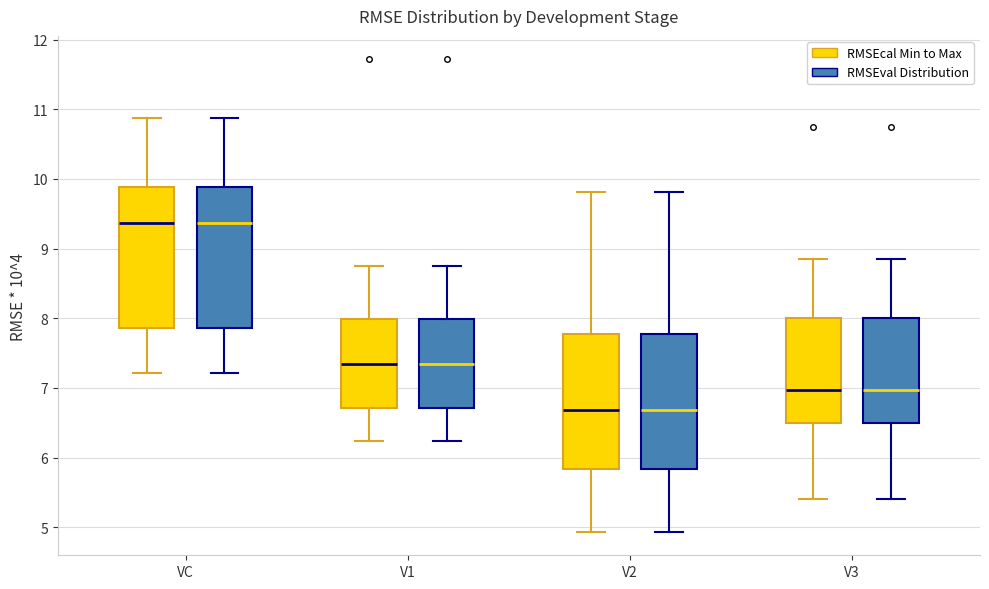

Reading left to right, read every box against the y-axis: the position of its median line, the range the box covers, and the ends of its whiskers. The values are not printed on the chart, so give them approximately, as read against the axis.

VC (RMSEcal Min to Max): median 9.4, box 7.9 to 9.9, whiskers 7.2 to 10.9
VC (RMSEval Distribution): median 9.4, box 7.9 to 9.9, whiskers 7.2 to 10.9
V1 (RMSEcal Min to Max): median 7.3, box 6.7 to 8.0, whiskers 6.2 to 8.8
V1 (RMSEval Distribution): median 7.3, box 6.7 to 8.0, whiskers 6.2 to 8.8
V2 (RMSEcal Min to Max): median 6.7, box 5.8 to 7.8, whiskers 4.9 to 9.8
V2 (RMSEval Distribution): median 6.7, box 5.8 to 7.8, whiskers 4.9 to 9.8
V3 (RMSEcal Min to Max): median 7.0, box 6.5 to 8.0, whiskers 5.4 to 8.8
V3 (RMSEval Distribution): median 7.0, box 6.5 to 8.0, whiskers 5.4 to 8.8